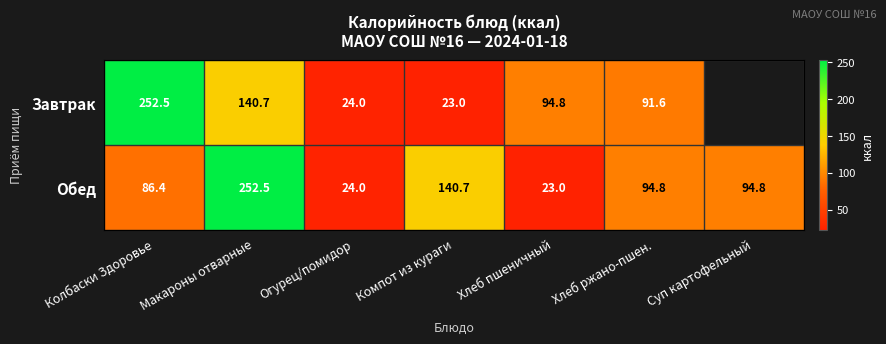

How many data points in Обед are above 94?

4